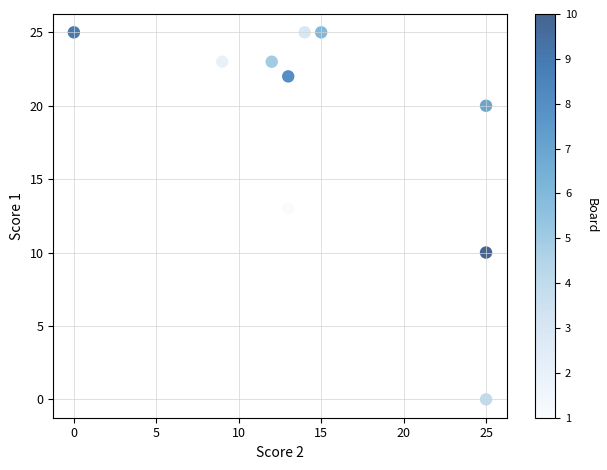

What Y value in the scatter plot is closest to 12?

13